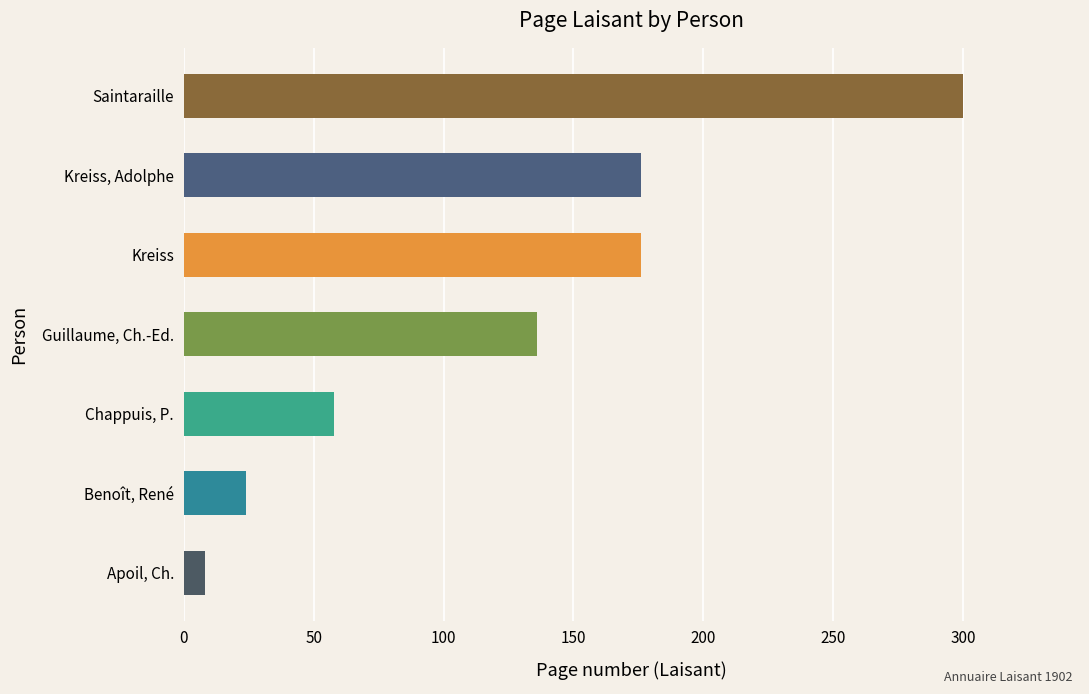

What is the difference between the second highest and minimum values?

168